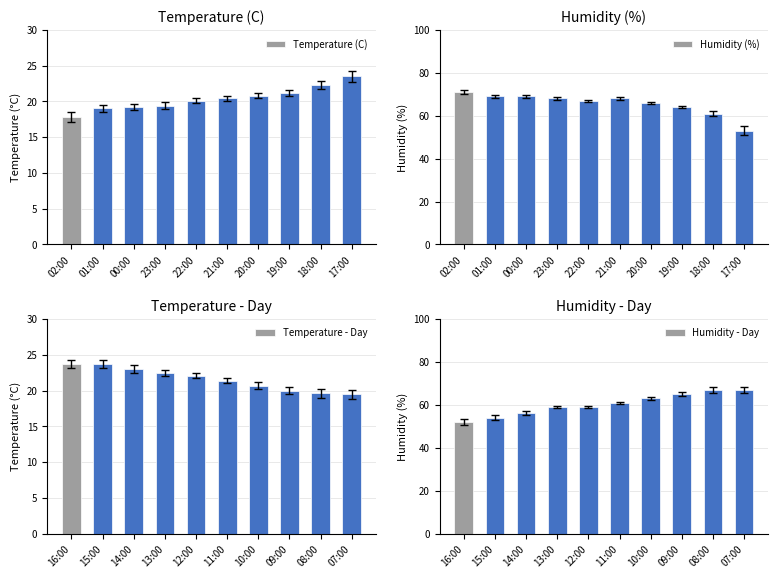

Are the bars grouped side by side (vs. stacked)?

Yes